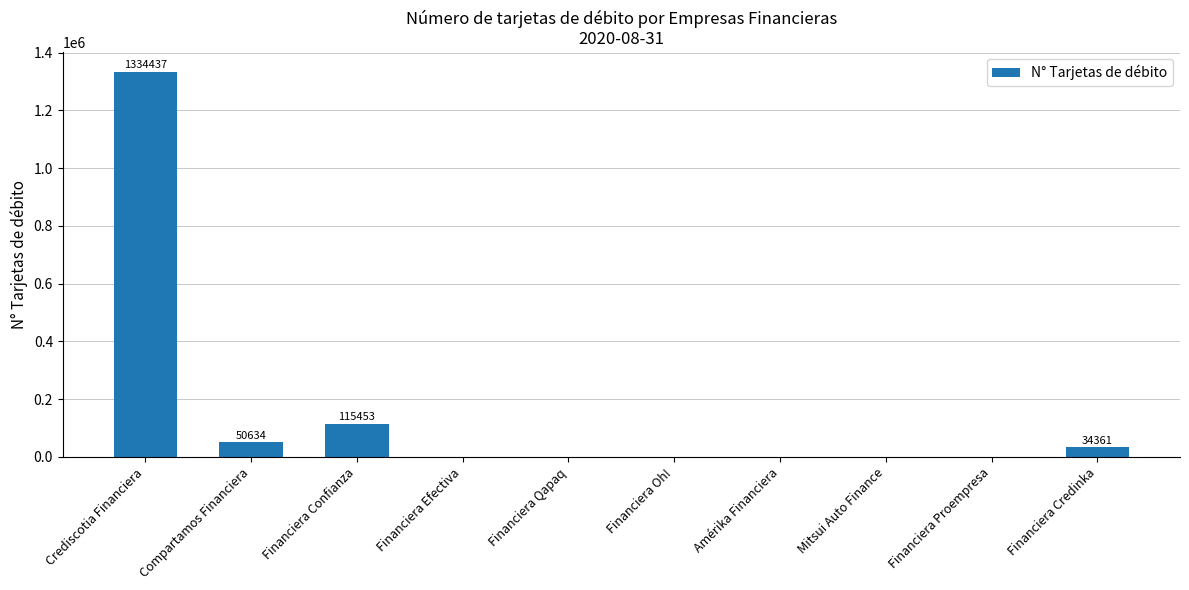

What is the sum of all values?

1534885